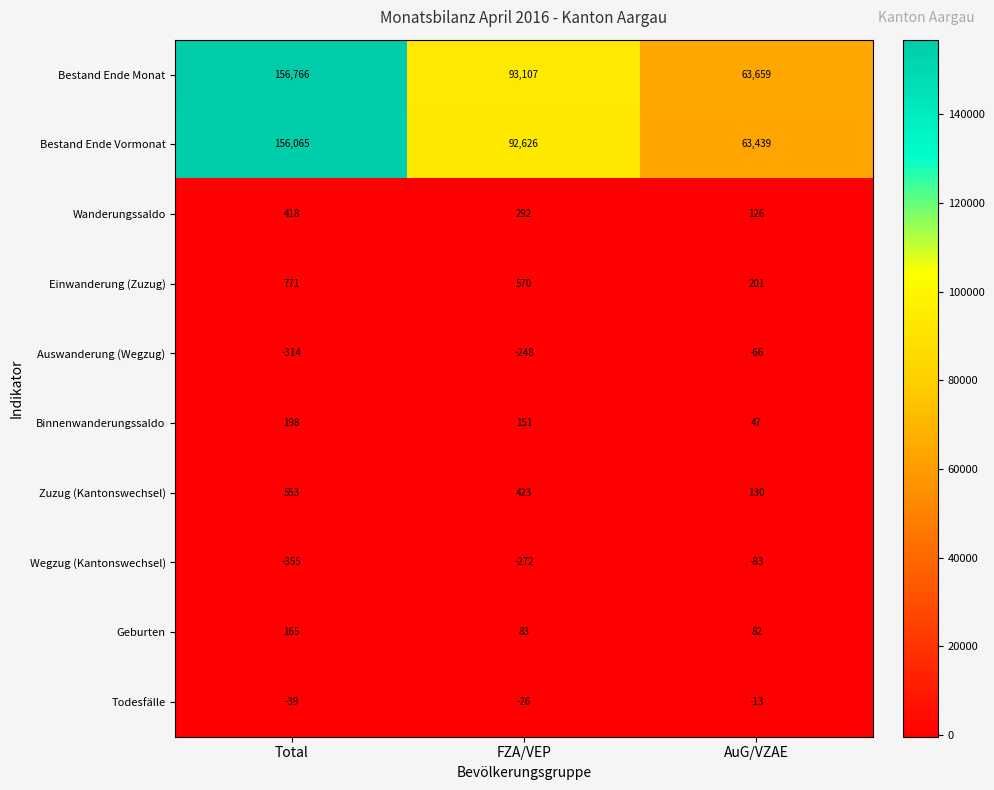

Is it true that Geburten equals 120 at FZA/VEP?

False